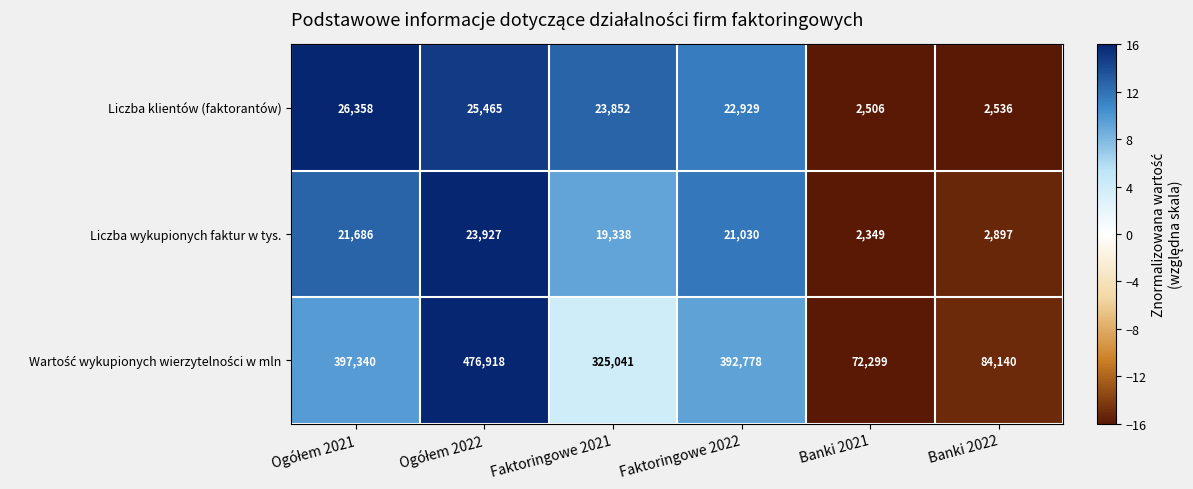

What is the greatest value displayed?

476918